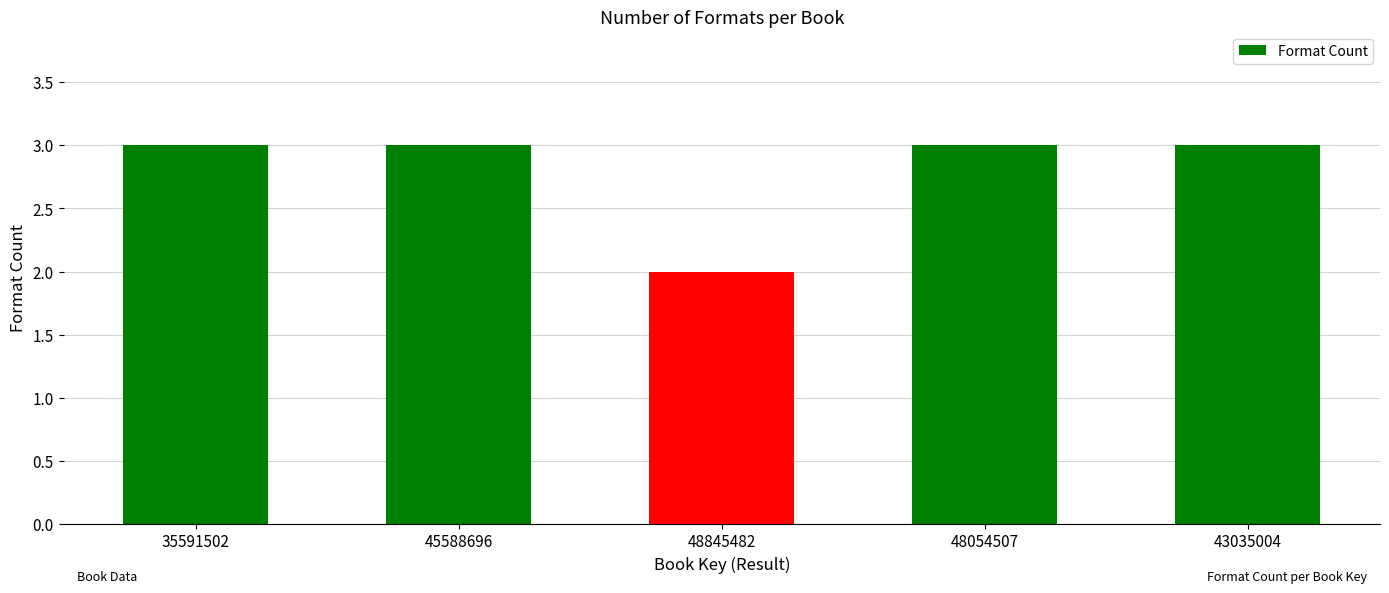

The chart shows a value of 3 at 48054507. True or false?

True